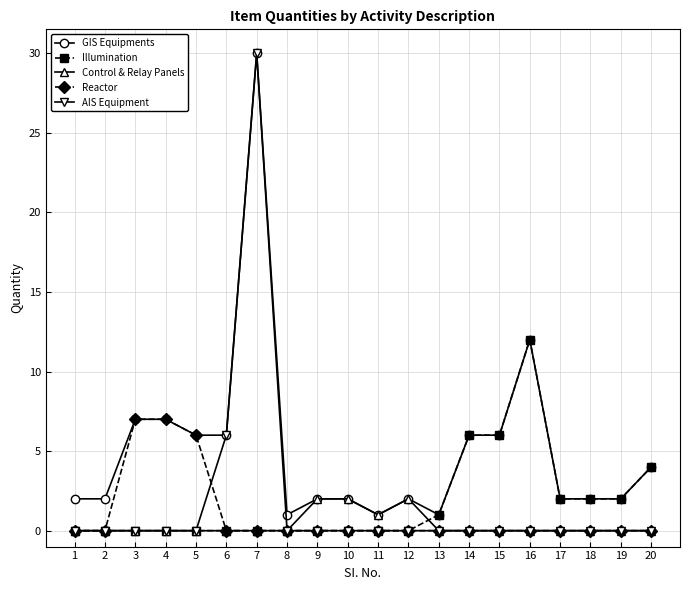

What is the maximum value shown in the chart?

30